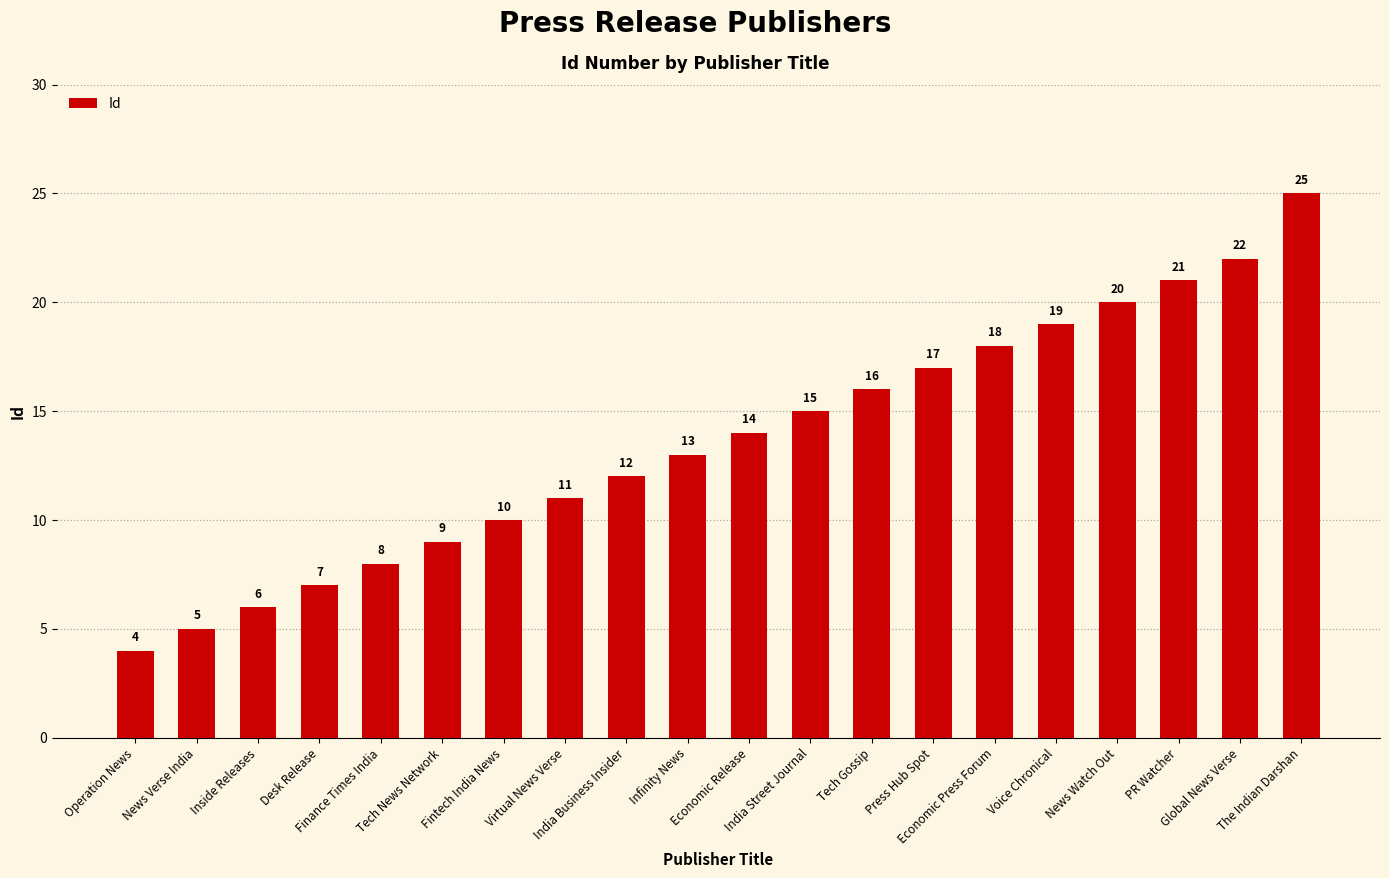

Reading left to right, list all the values displayed in this chart.

Operation News=4	News Verse India=5	Inside Releases=6	Desk Release=7	Finance Times India=8	Tech News Network=9	Fintech India News=10	Virtual News Verse=11	India Business Insider=12	Infinity News=13	Economic Release=14	India Street Journal=15	Tech Gossip=16	Press Hub Spot=17	Economic Press Forum=18	Voice Chronical=19	News Watch Out=20	PR Watcher=21	Global News Verse=22	The Indian Darshan=25